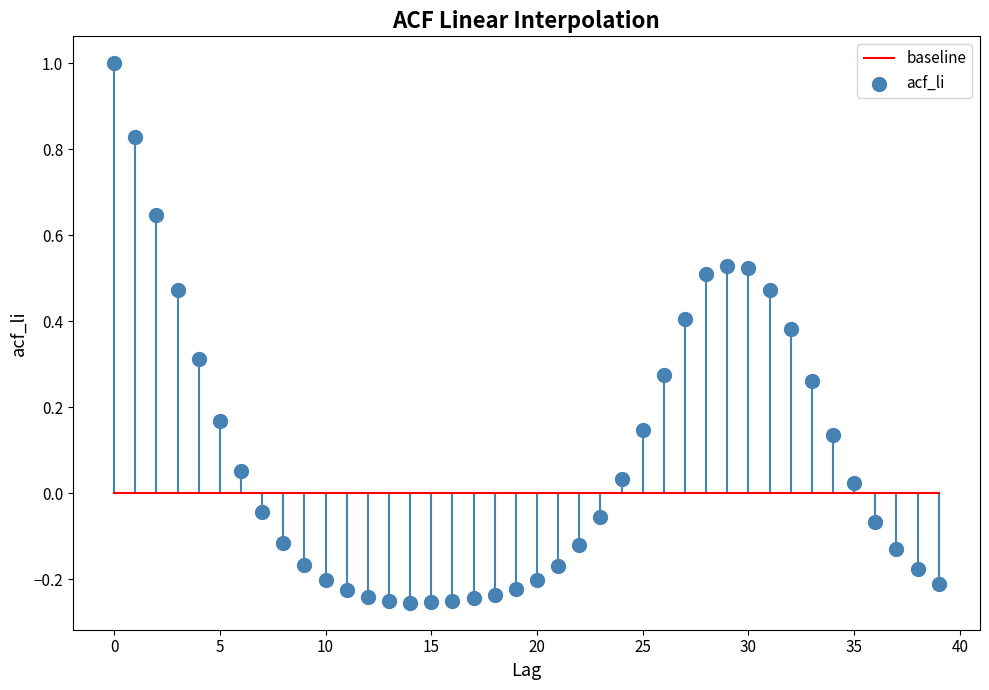

What is the range of Y values (max minus min)?

1.3